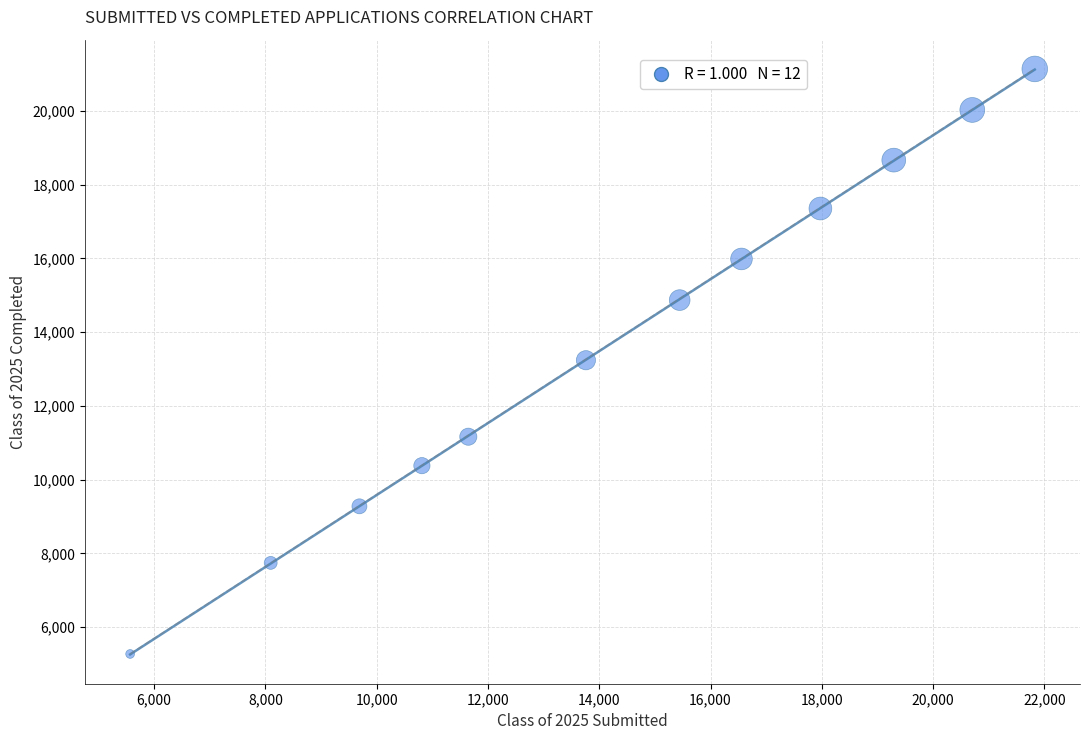

What is the average Y value?

13758